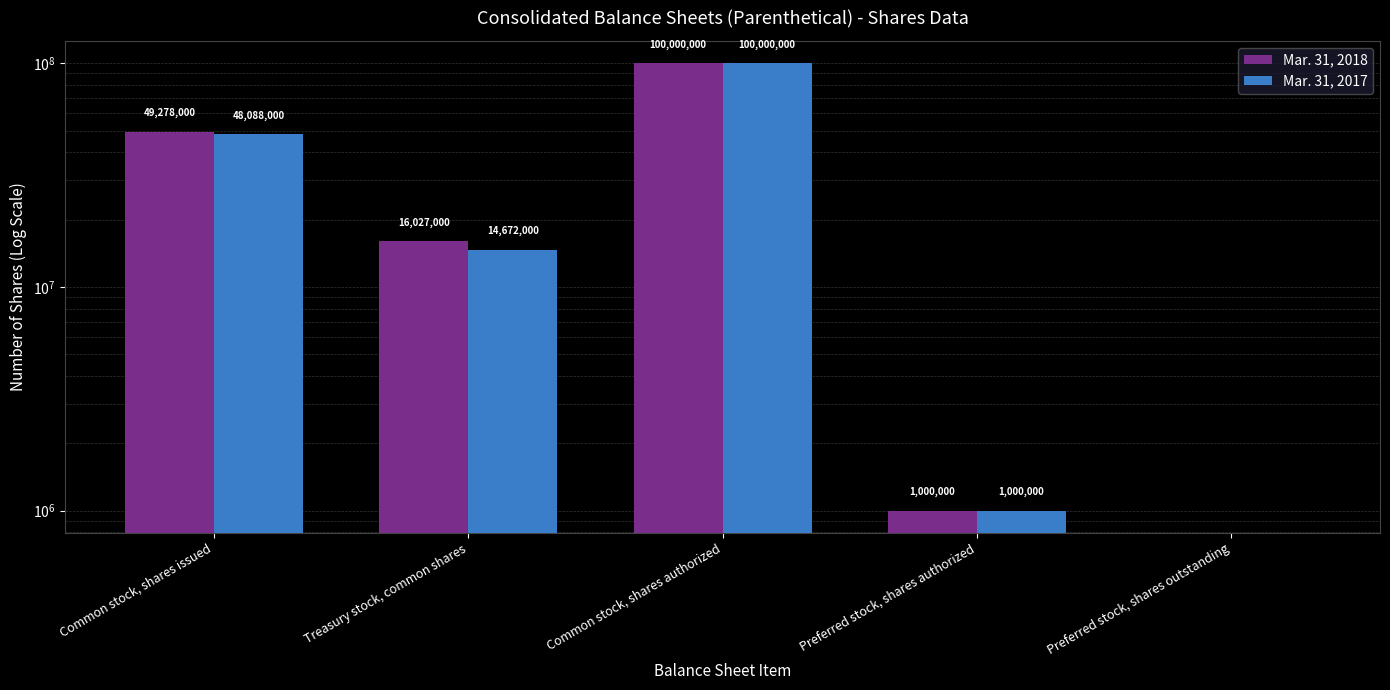

The value of Mar. 31, 2018 at Common stock, shares authorized is 148566574. True or false?

False